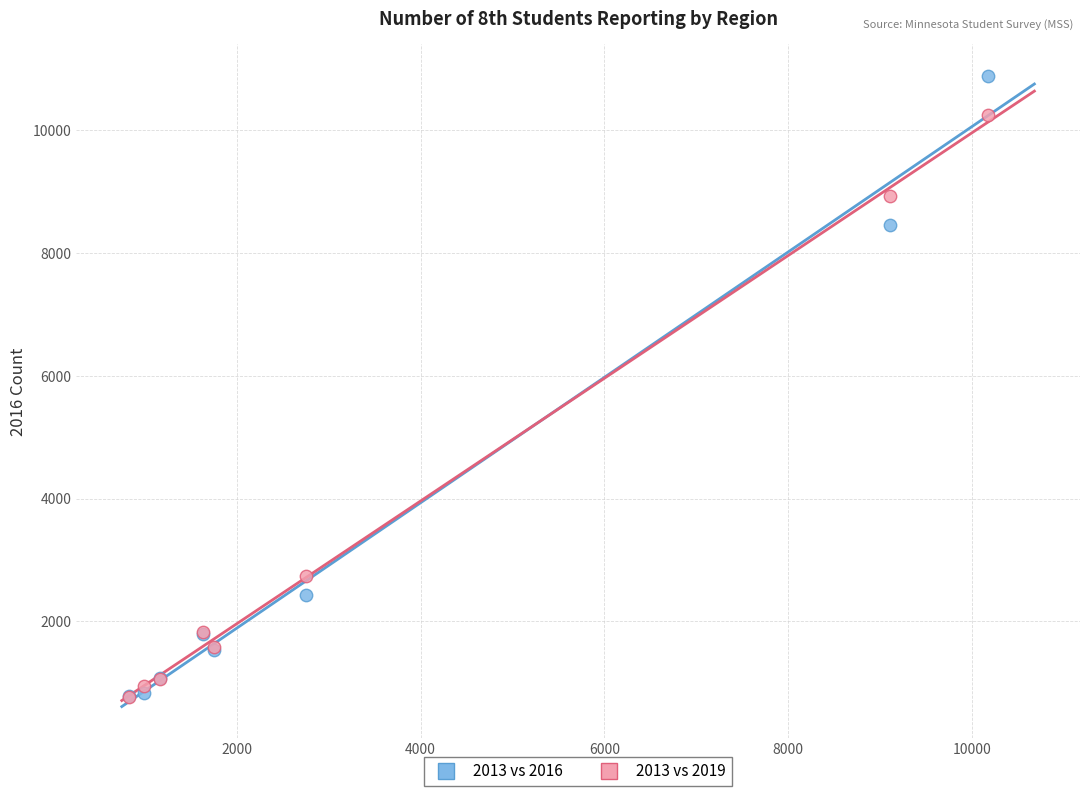

Across all series, what Y value is closest to 5831?

8454